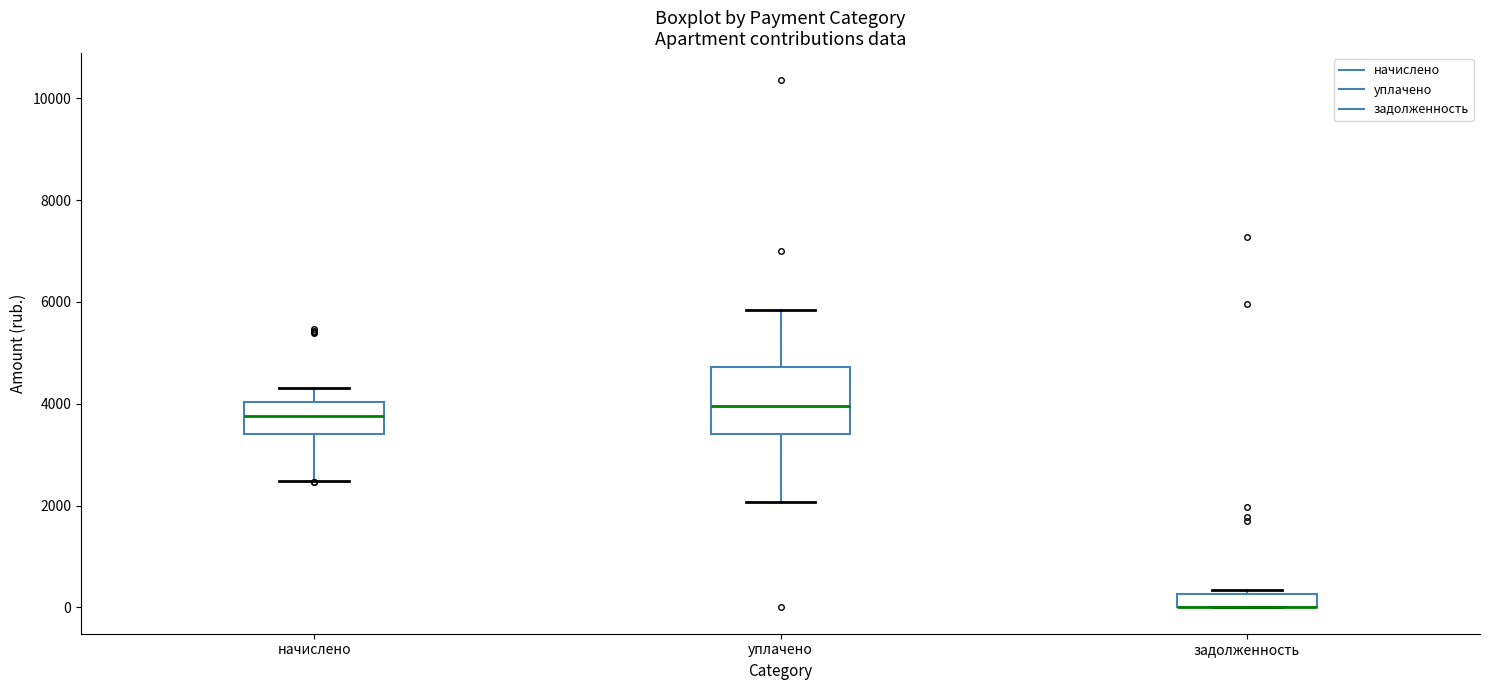

Which box is the tallest, from its lower edge to its upper edge?

уплачено